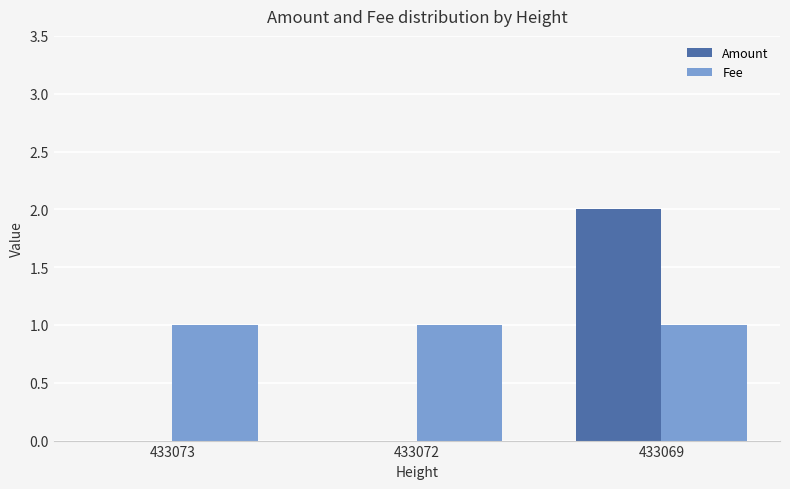

What is the sum of all Fee values?

3